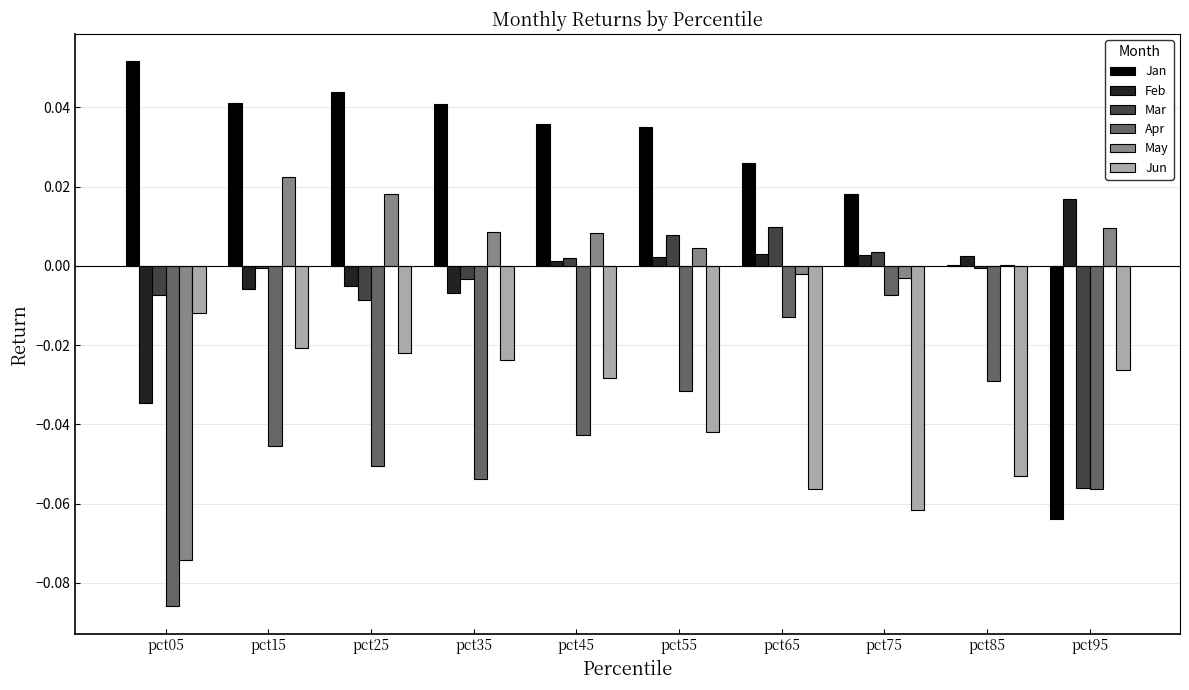

Which label corresponds to the largest value in the chart?

pct05